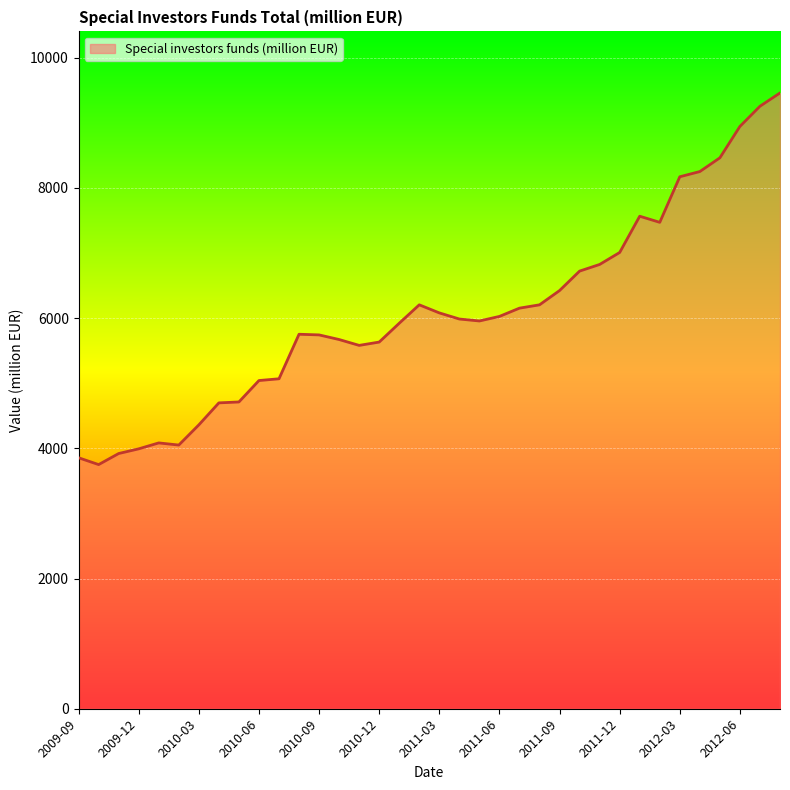

What is the greatest value displayed?

9458